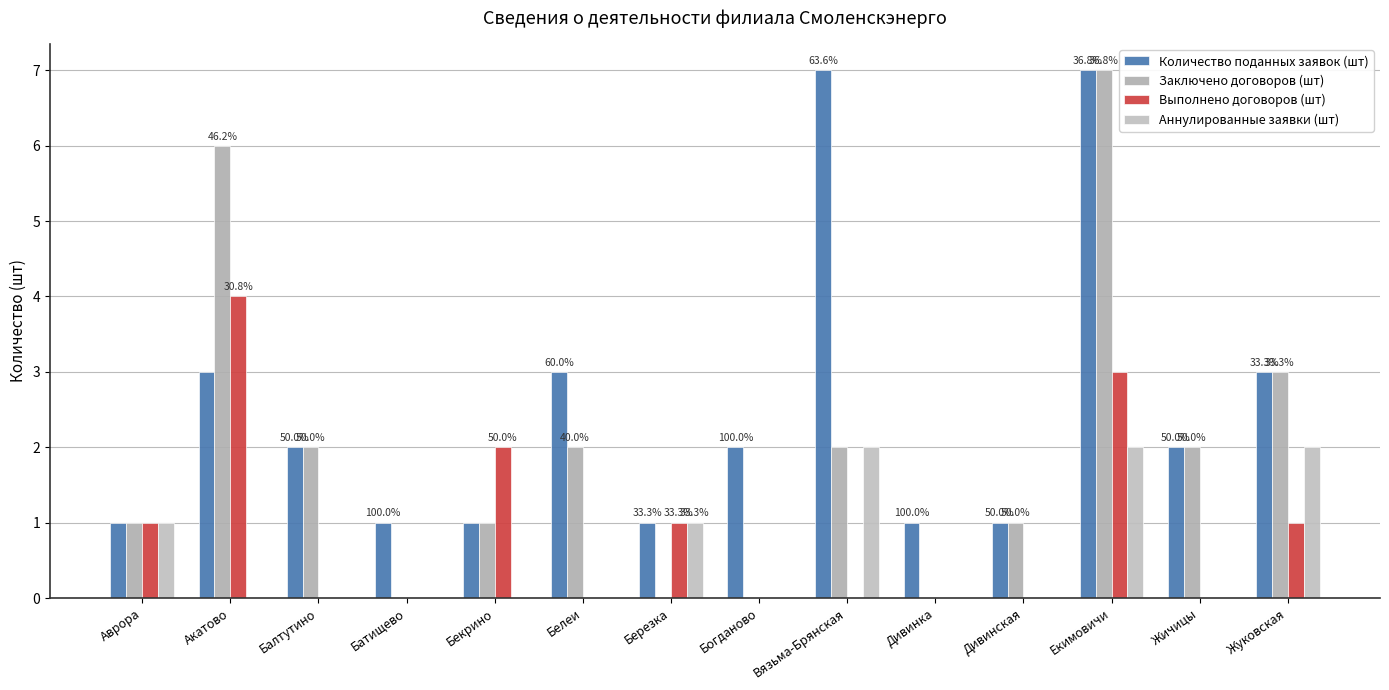

What is the total value across all series at Богданово?

2